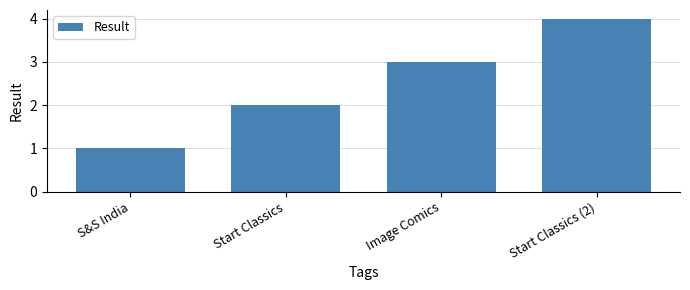

What is the difference between the maximum and second lowest values?

2